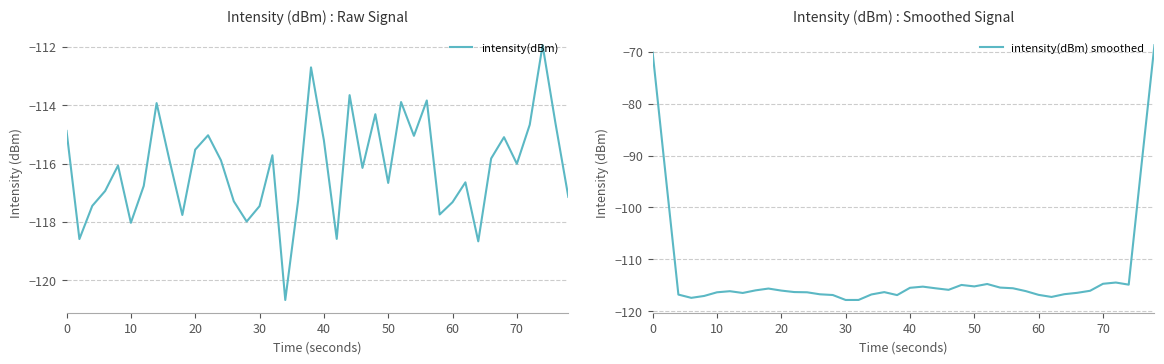

How many lines are shown in the chart?

2